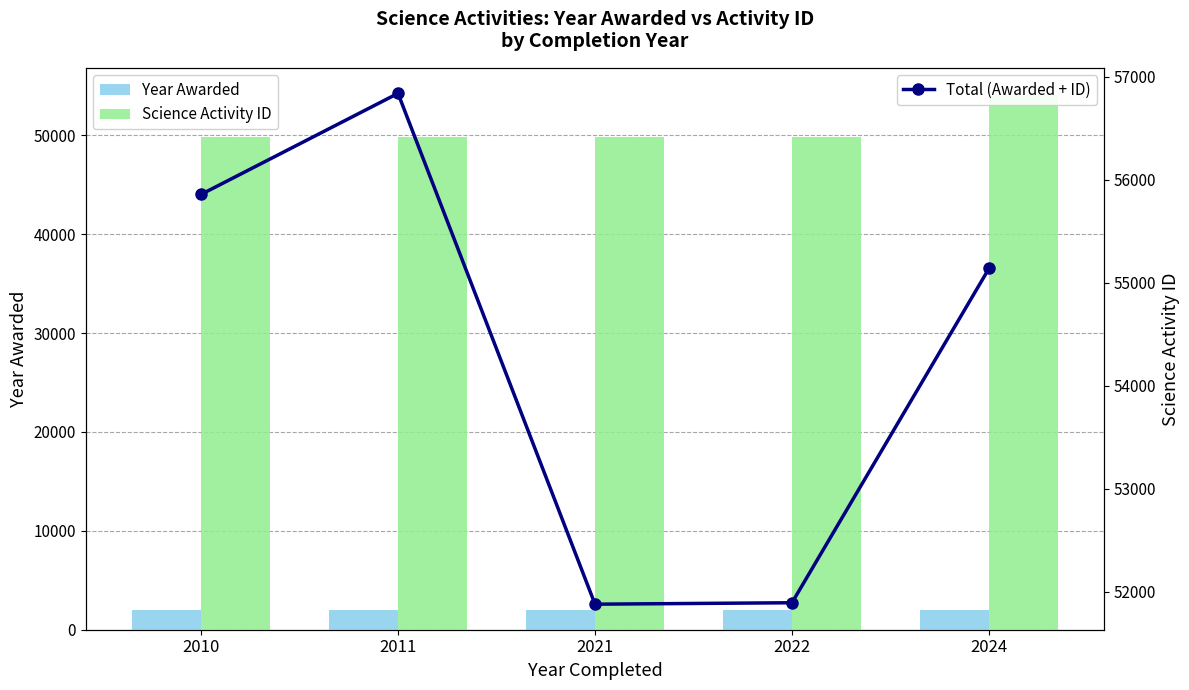

Reading left to right, transcribe all the data shown in this chart.

Year Awarded: 2010=2006	2011=2007	2021=2019	2022=2020	2024=2023
Science Activity ID: 2010=49852	2011=49832	2021=49858	2022=49872	2024=54116
Total (Awarded + ID): 2010=55858	2011=56839	2021=51880	2022=51894	2024=55139